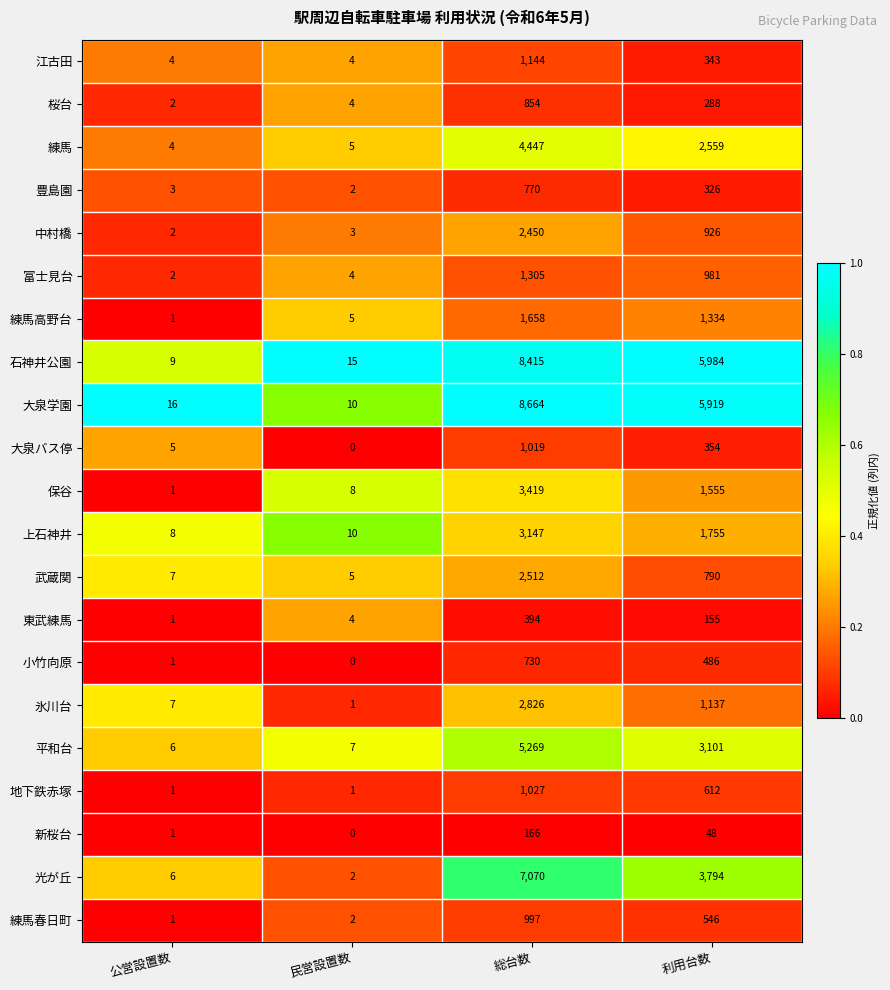

Which series has the largest range (max minus min)?

大泉学園